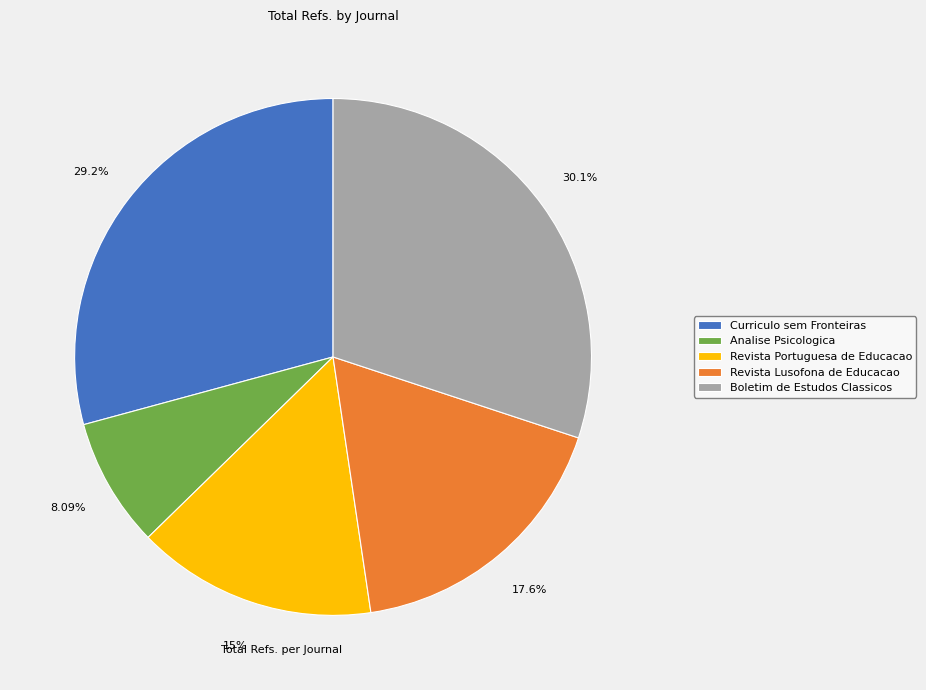

To the nearest percent, what is the difference between the largest and smallest slice percentages?

22%